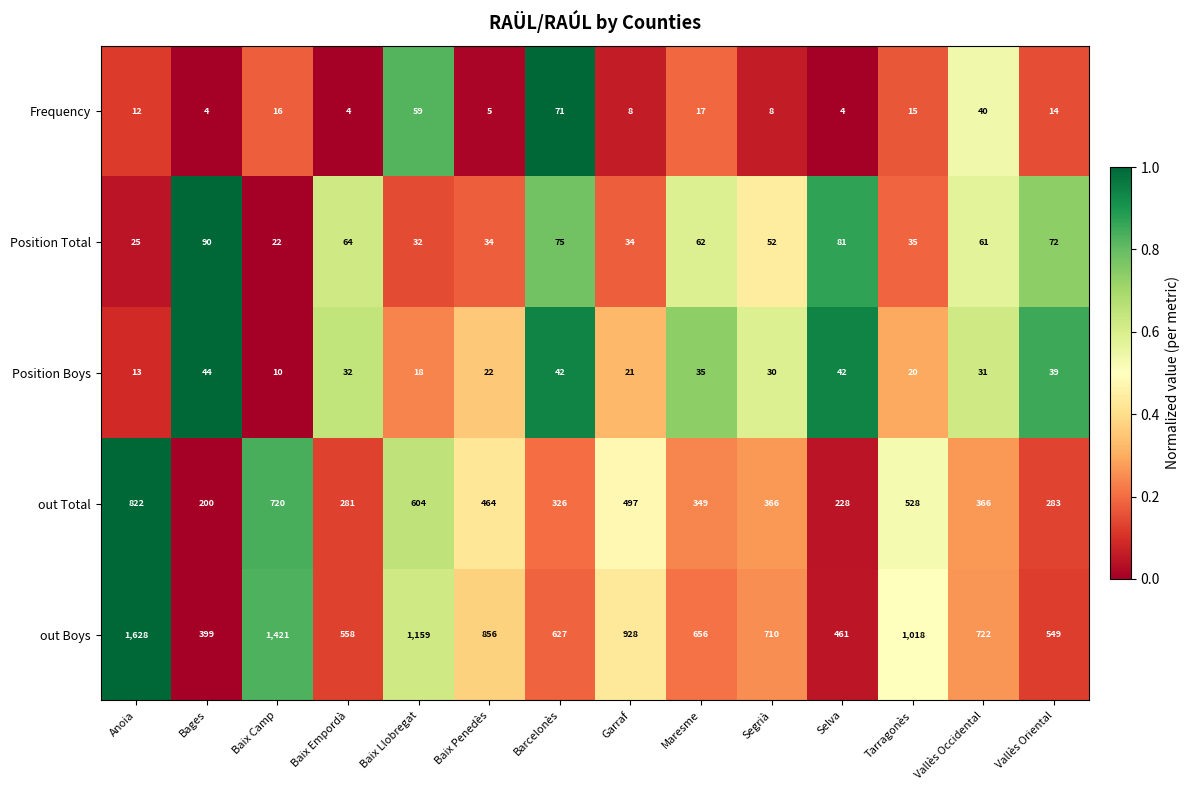

What is the spread (max minus min) of values at Barcelonès?

585